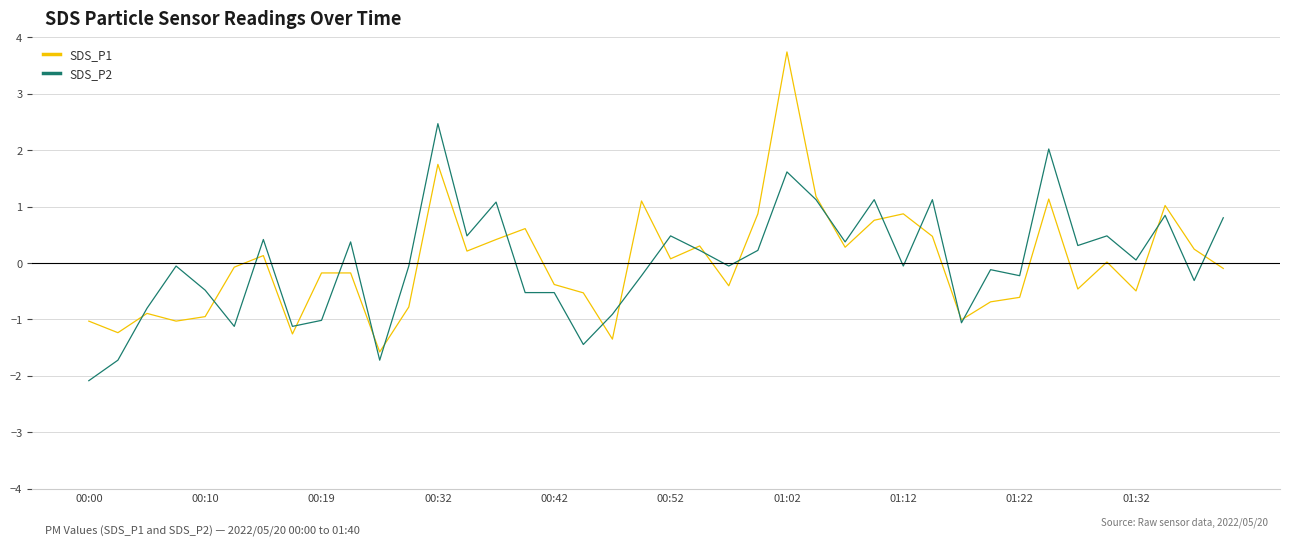

What is the highest value of the SDS_P1 series?

3.7